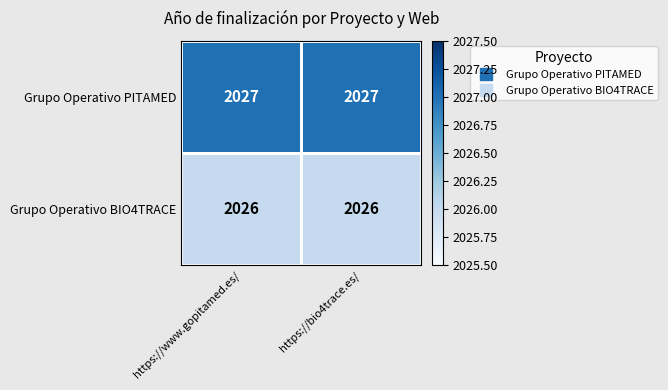

What is the average value of the Grupo Operativo BIO4TRACE series?

2026